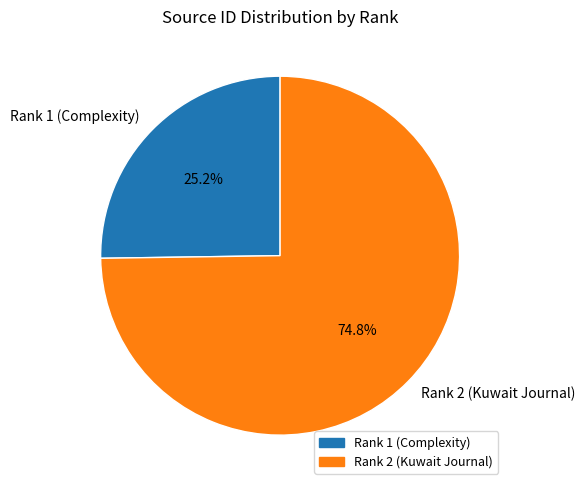

To the nearest percent, what portion does Rank 2 (Kuwait Journal) represent?

75%